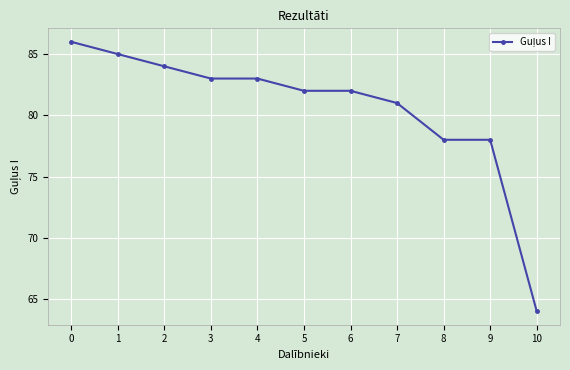

Which label corresponds to the smallest value in the chart?

10